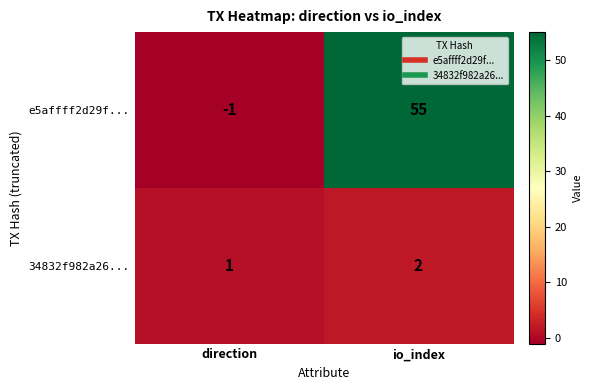

What is the average value of the e5affff2d29f... series?

27